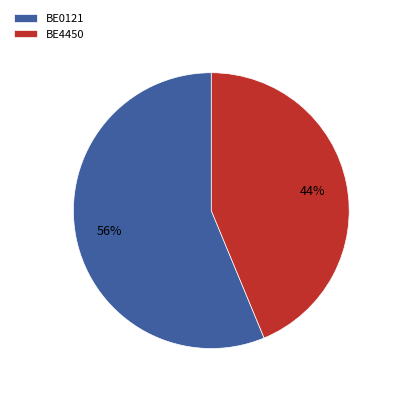

Does BE0121 account for over 50% of the chart?

Yes